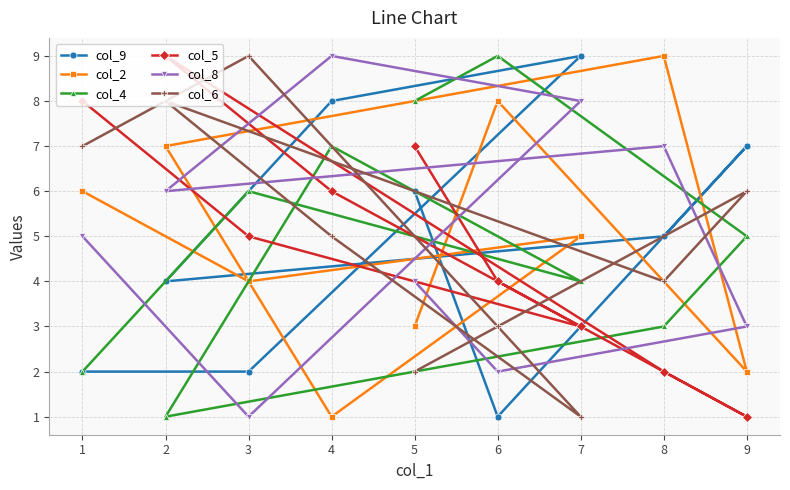

What is the approximate value of col_6 at 3?

9